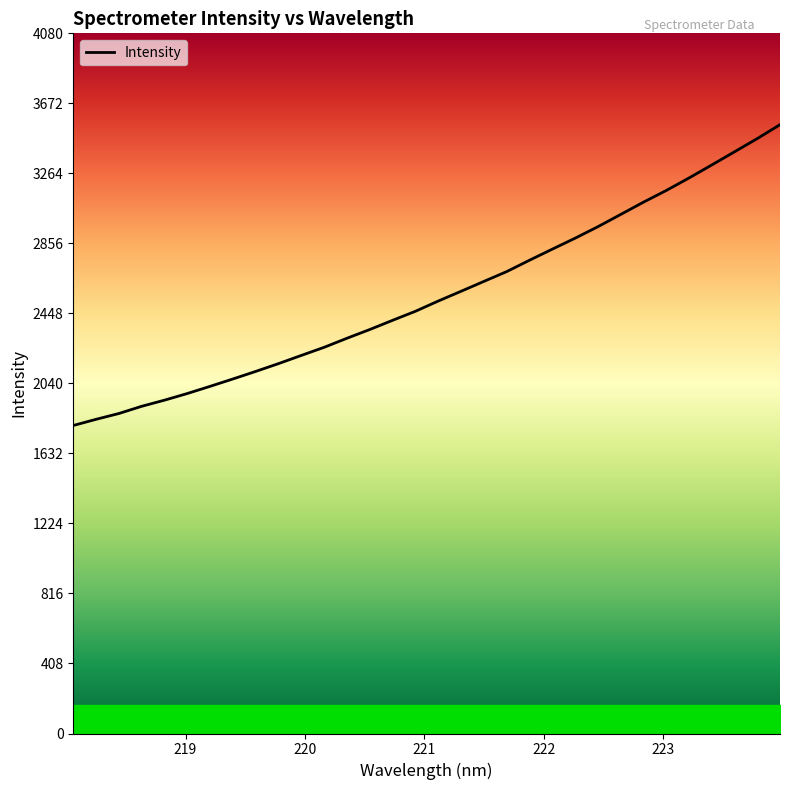

What is the maximum value shown in the chart?

3548.7